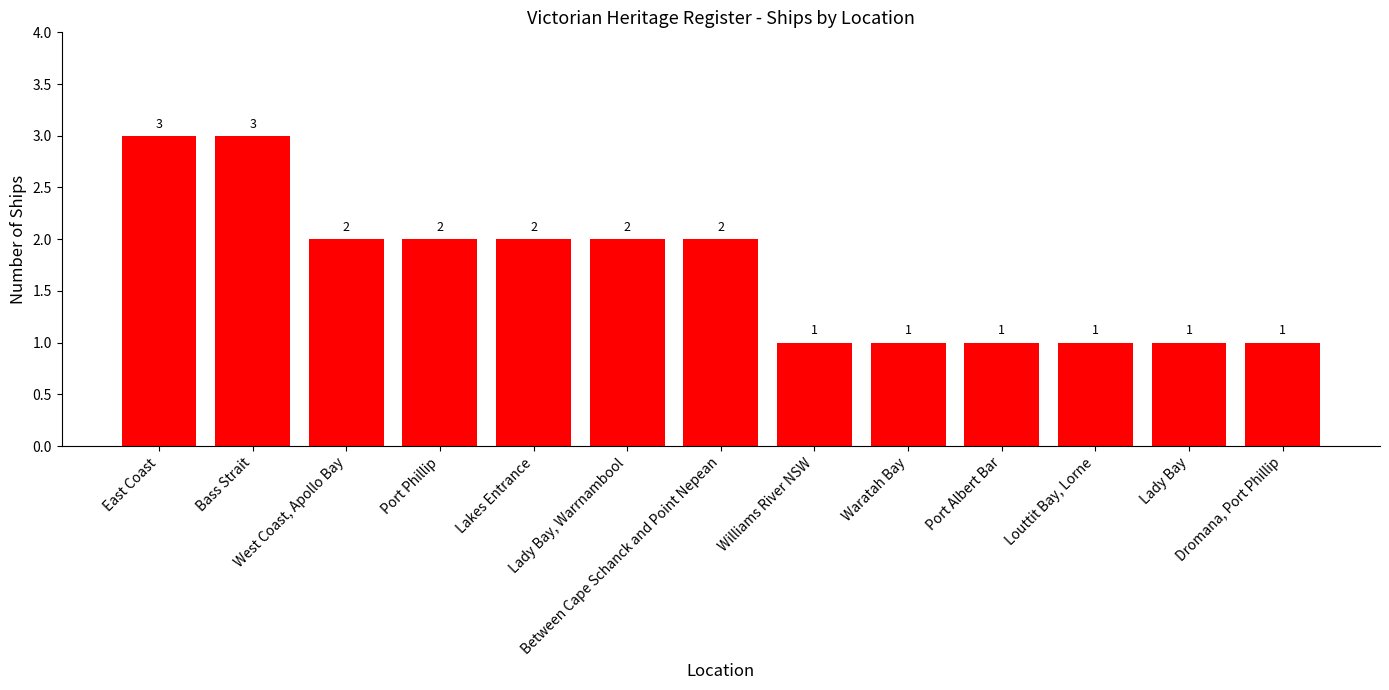

Are the bars grouped side by side (vs. stacked)?

No